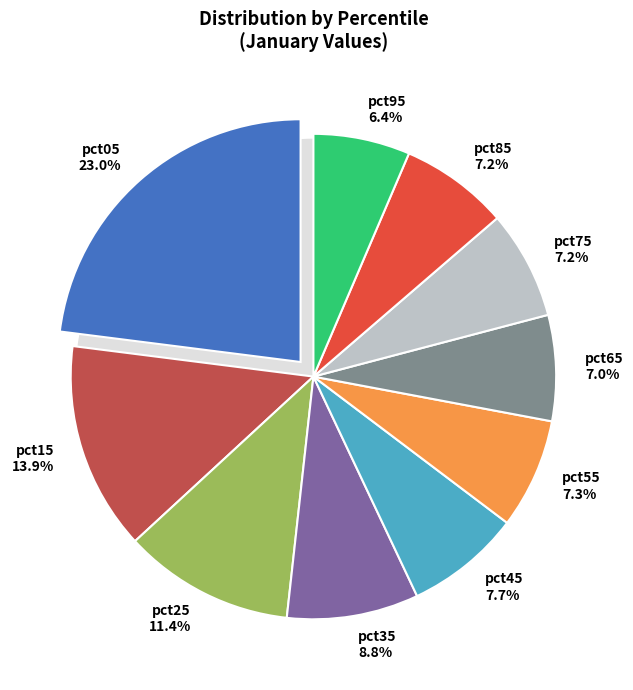

True or false: pct95 accounts for 6% of the total.

True